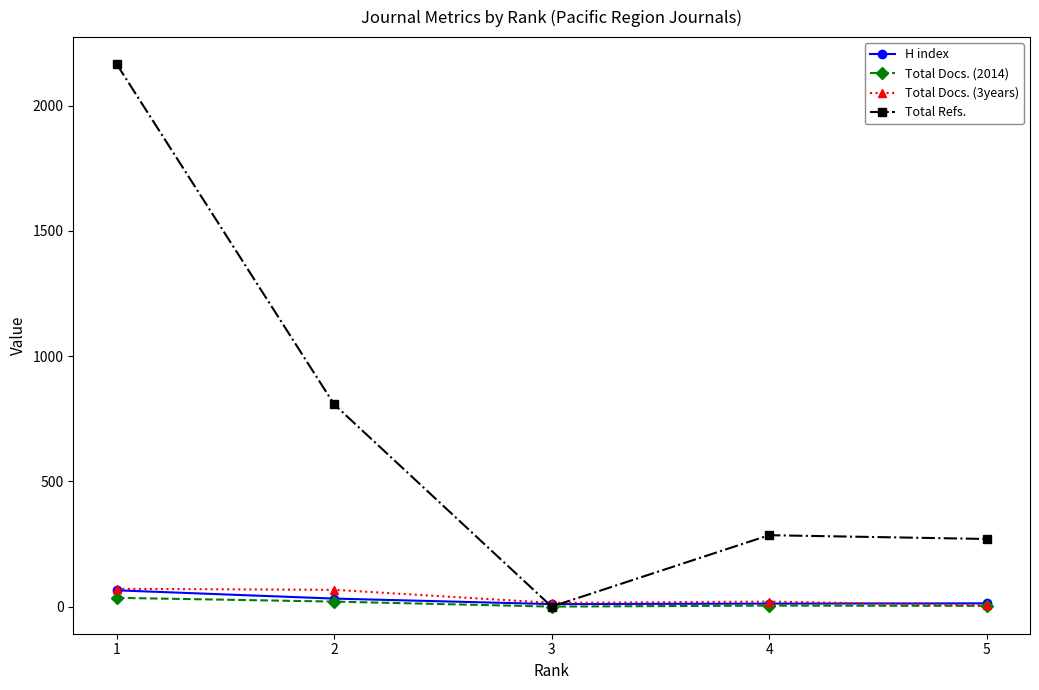

Which series has the largest range (max minus min)?

Total Refs.